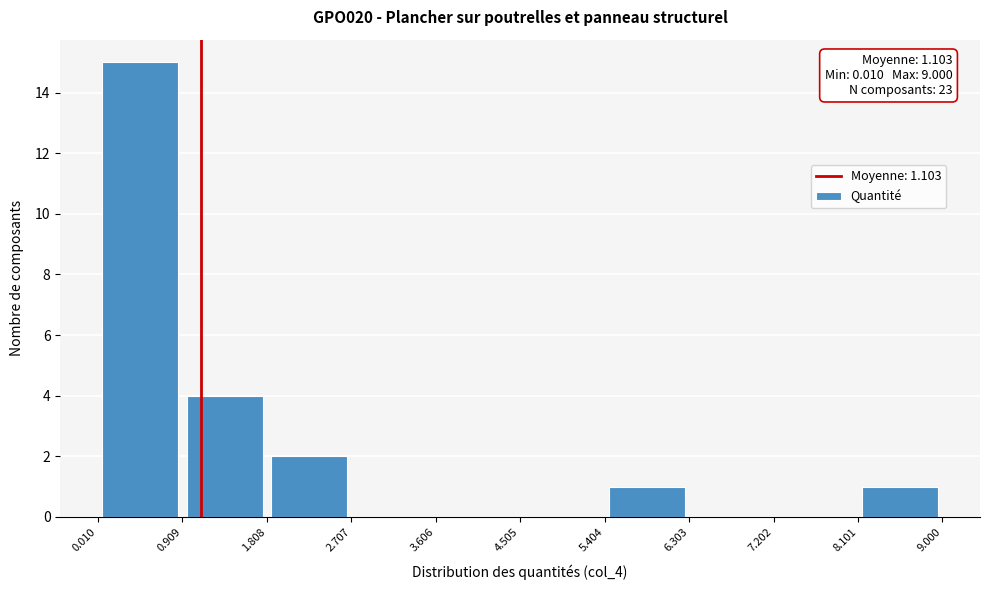

Over which range of the x-axis is the bar tallest?

0.010 to 0.909